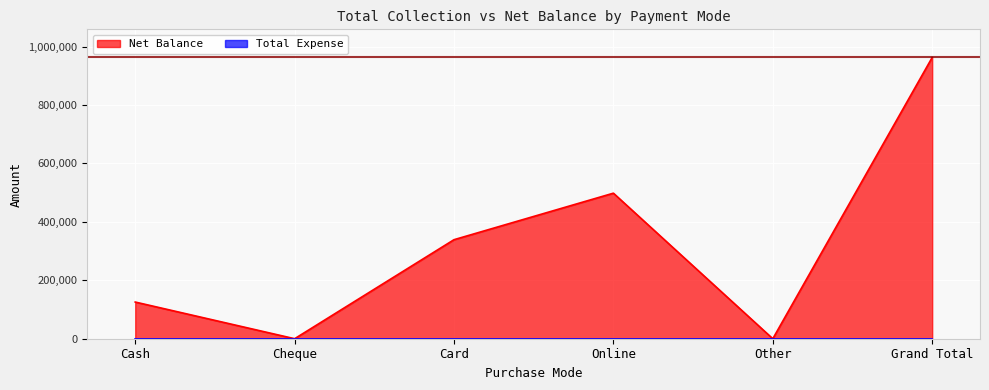

What is the difference between the values at Card and Online?

159186